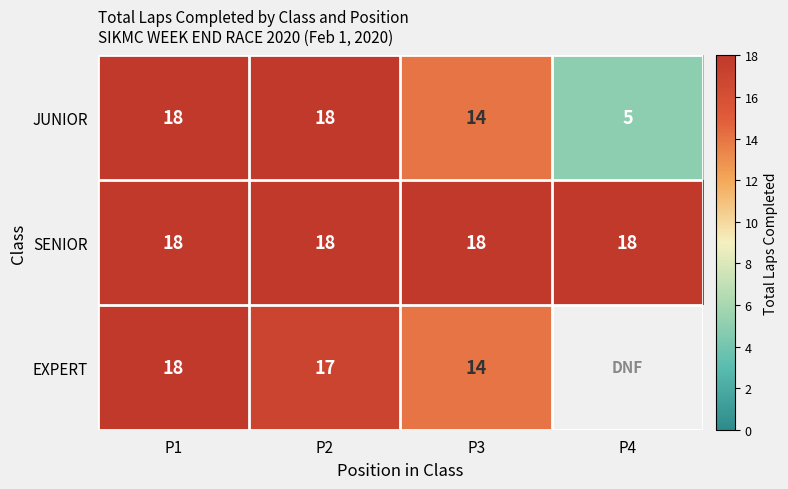

Which series changed the most between P2 and P3?

JUNIOR